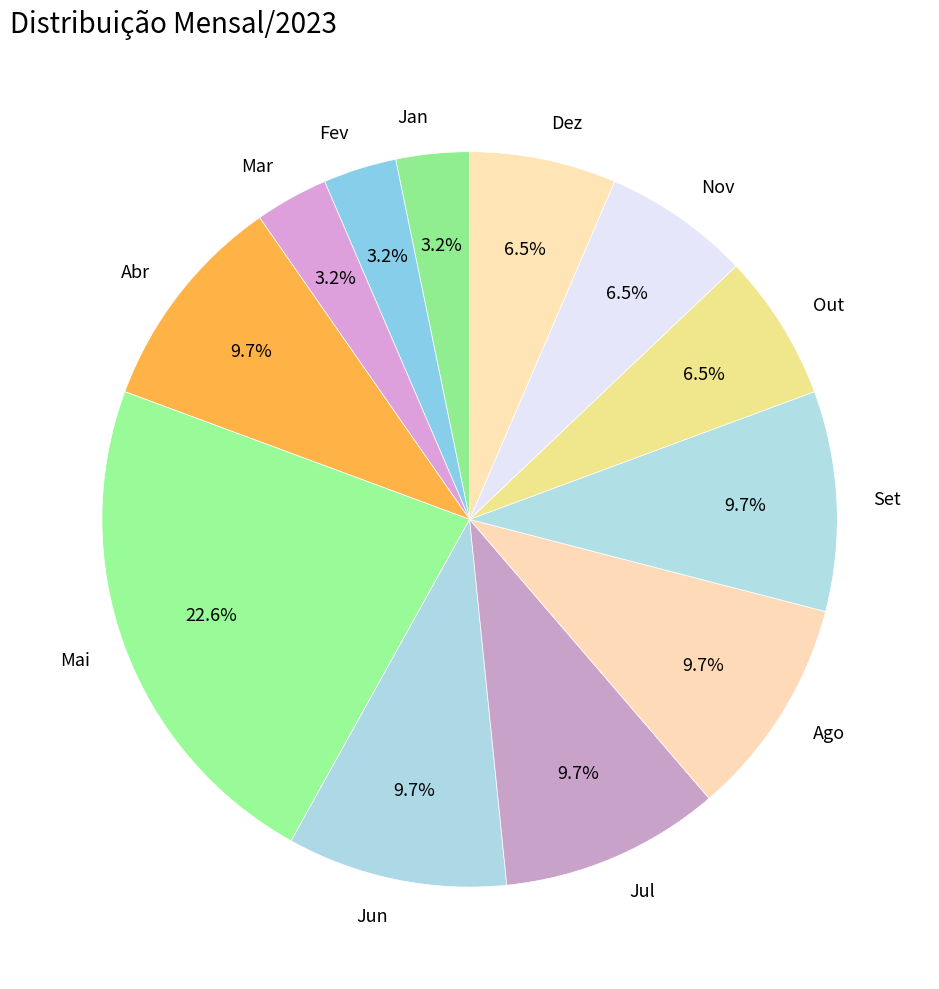

Is it true that Jan is 3% of the pie?

True